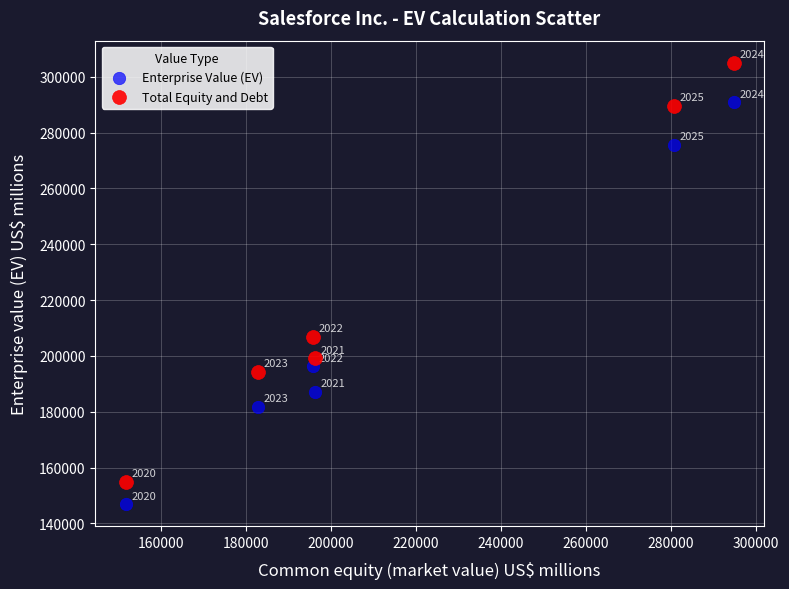

In the Enterprise Value (EV) series, what Y value is closest to 218885?

196365